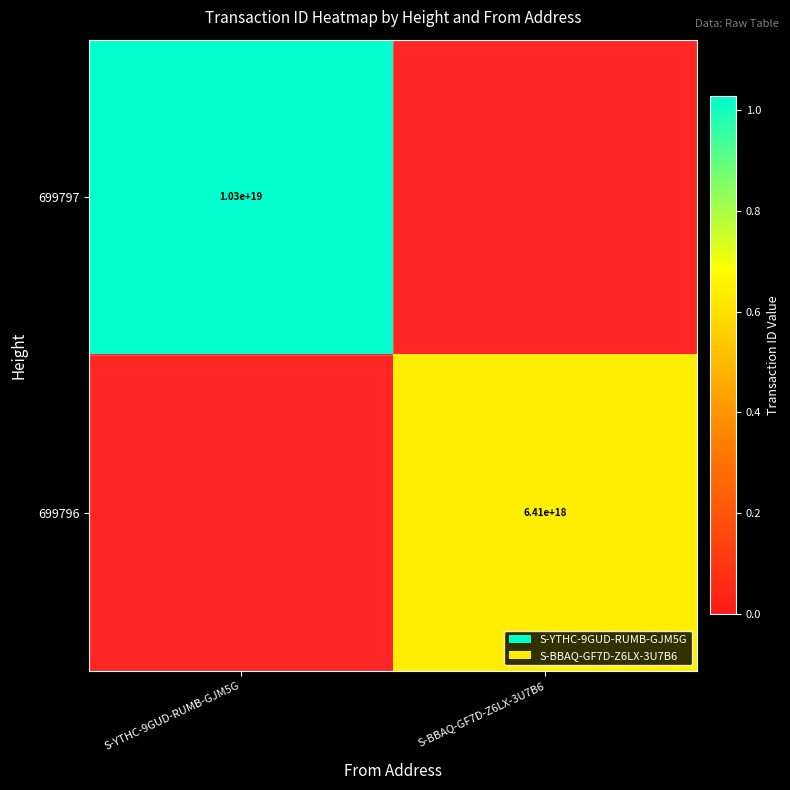

Is it true that 699796 equals 6410000000000000000 at S-BBAQ-GF7D-Z6LX-3U7B6?

True